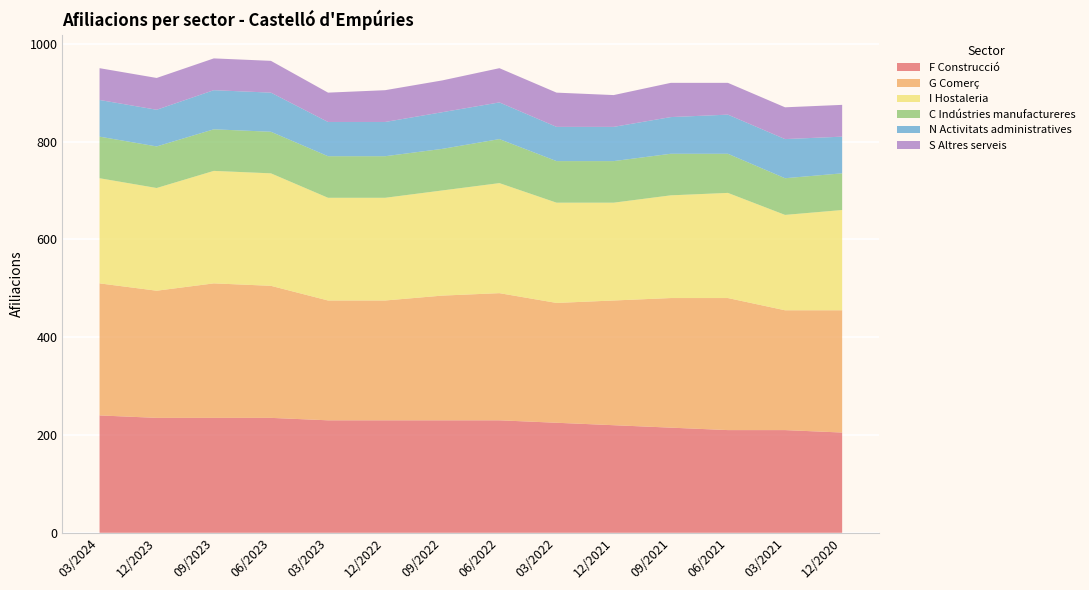

Reading right to left, what are all the values shown in this chart?

F Construcció: 12/2020=205	03/2021=210	06/2021=210	09/2021=215	12/2021=220	03/2022=225	06/2022=230	09/2022=230	12/2022=230	03/2023=230	06/2023=235	09/2023=235	12/2023=235	03/2024=240
G Comerç: 12/2020=250	03/2021=245	06/2021=270	09/2021=265	12/2021=255	03/2022=245	06/2022=260	09/2022=255	12/2022=245	03/2023=245	06/2023=270	09/2023=275	12/2023=260	03/2024=270
I Hostaleria: 12/2020=205	03/2021=195	06/2021=215	09/2021=210	12/2021=200	03/2022=205	06/2022=225	09/2022=215	12/2022=210	03/2023=210	06/2023=230	09/2023=230	12/2023=210	03/2024=215
C Indústries manufactureres: 12/2020=75	03/2021=75	06/2021=80	09/2021=85	12/2021=85	03/2022=85	06/2022=90	09/2022=85	12/2022=85	03/2023=85	06/2023=85	09/2023=85	12/2023=85	03/2024=85
N Activitats administratives: 12/2020=75	03/2021=80	06/2021=80	09/2021=75	12/2021=70	03/2022=70	06/2022=75	09/2022=75	12/2022=70	03/2023=70	06/2023=80	09/2023=80	12/2023=75	03/2024=75
S Altres serveis: 12/2020=65	03/2021=65	06/2021=65	09/2021=70	12/2021=65	03/2022=70	06/2022=70	09/2022=65	12/2022=65	03/2023=60	06/2023=65	09/2023=65	12/2023=65	03/2024=65